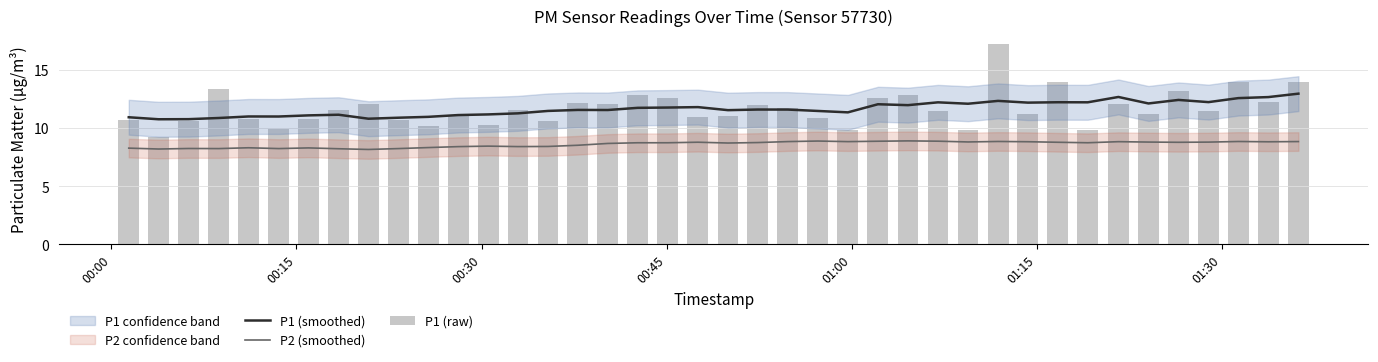

At how many categories does at least one series exceed 9?

40